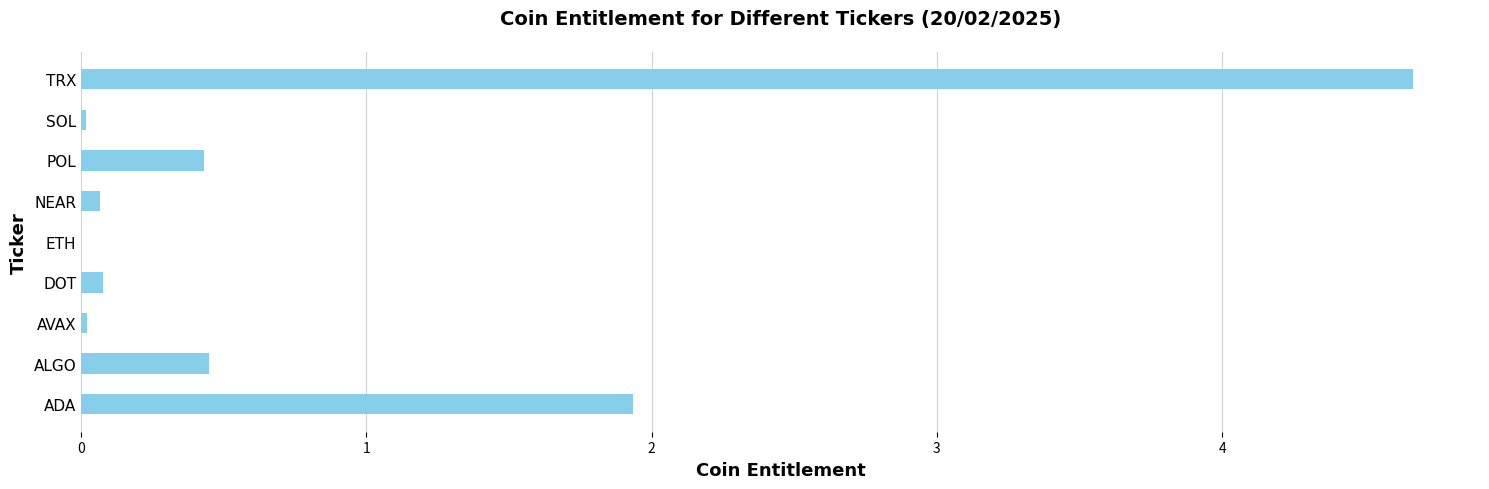

The value at SOL is 0.0. True or false?

True